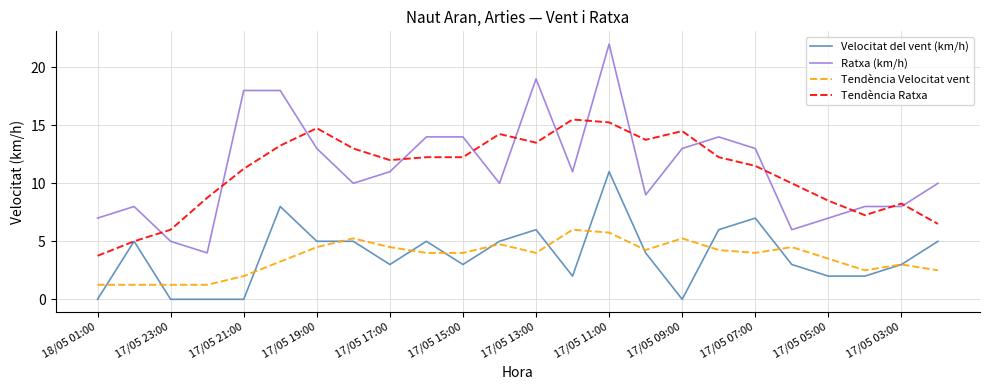

Rank the series by their maximum value, from lowest to highest.

Tendència Velocitat vent, Velocitat del vent (km/h), Tendència Ratxa, Ratxa (km/h)